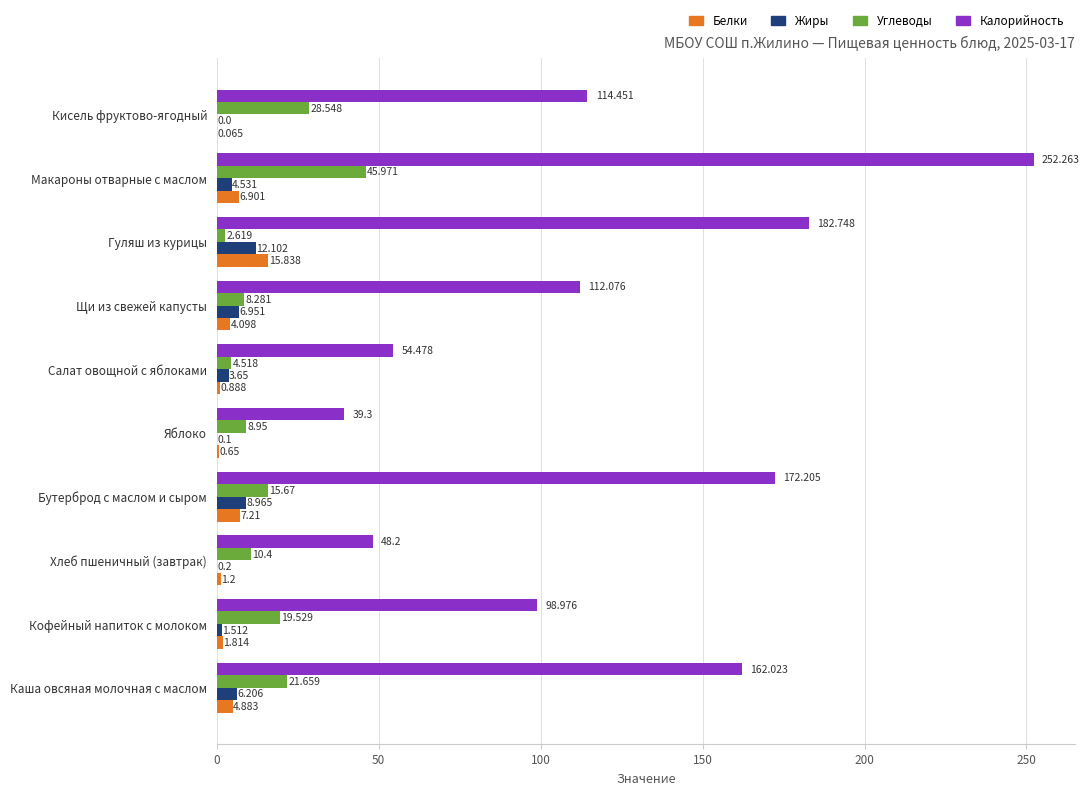

At which label is Углеводы closest to 24?

Каша овсяная молочная с маслом